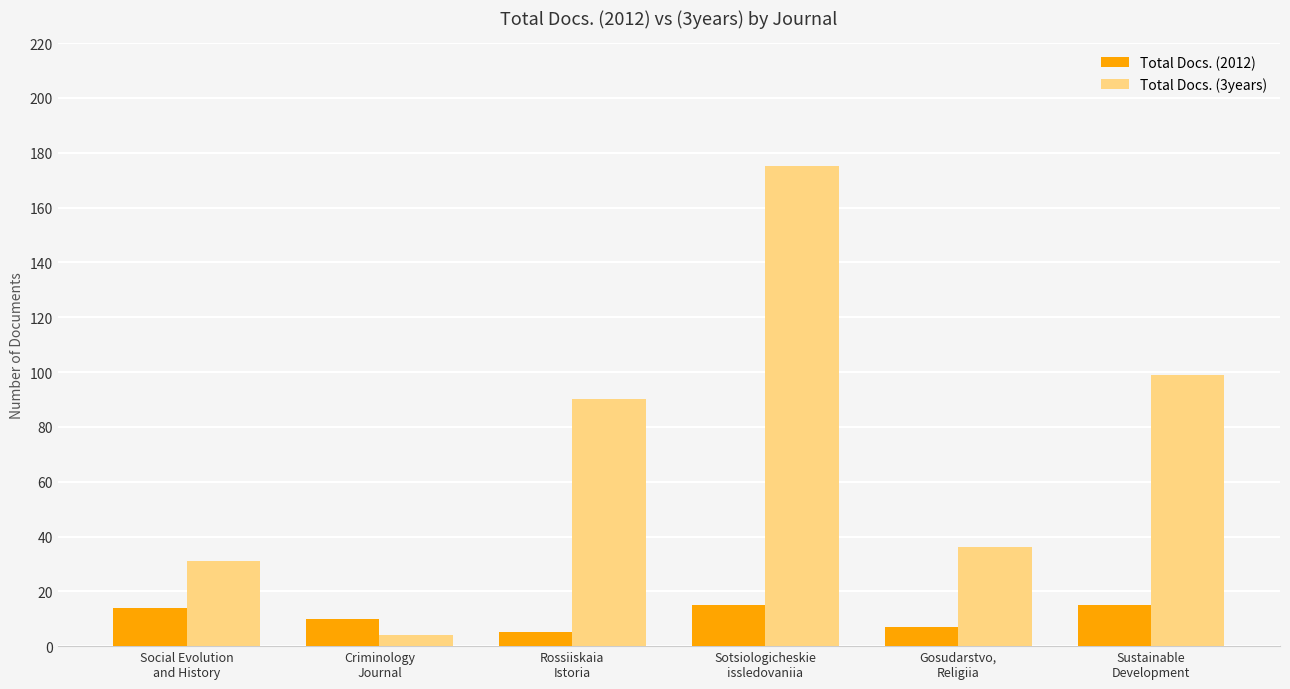

What is the sum of all Total Docs. (2012) values?

66